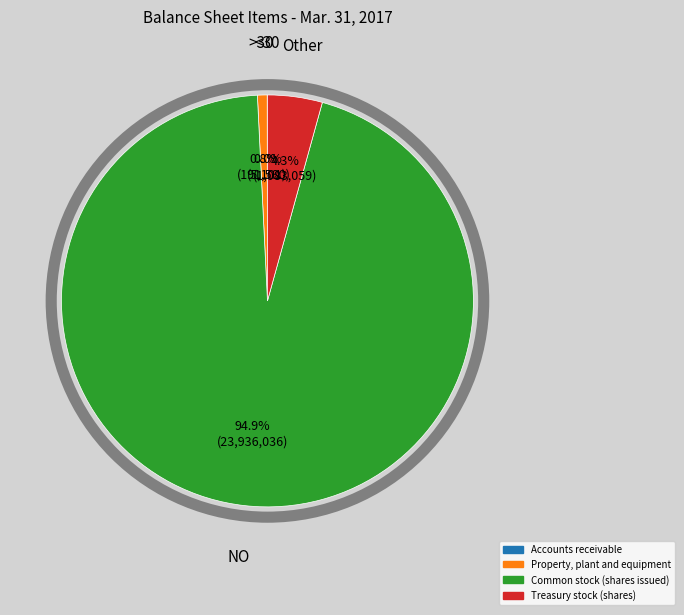

Between Property, plant and equipment and Treasury stock (shares), which is larger?

Treasury stock (shares)